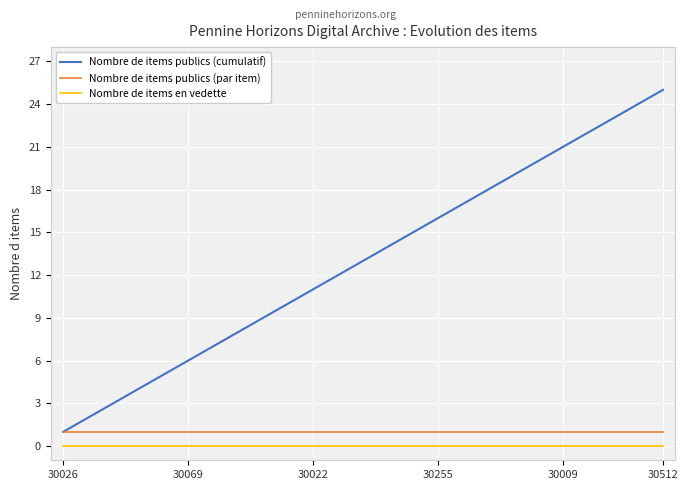

What is the greatest value displayed?

25